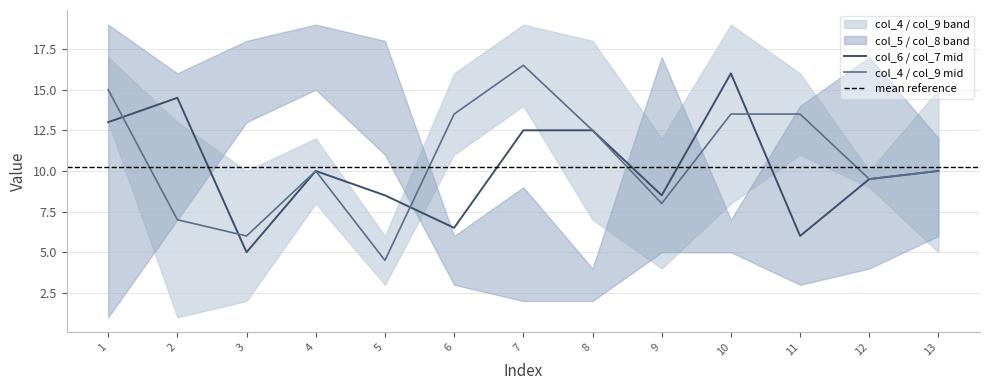

Read the col_9 value at 9.

4